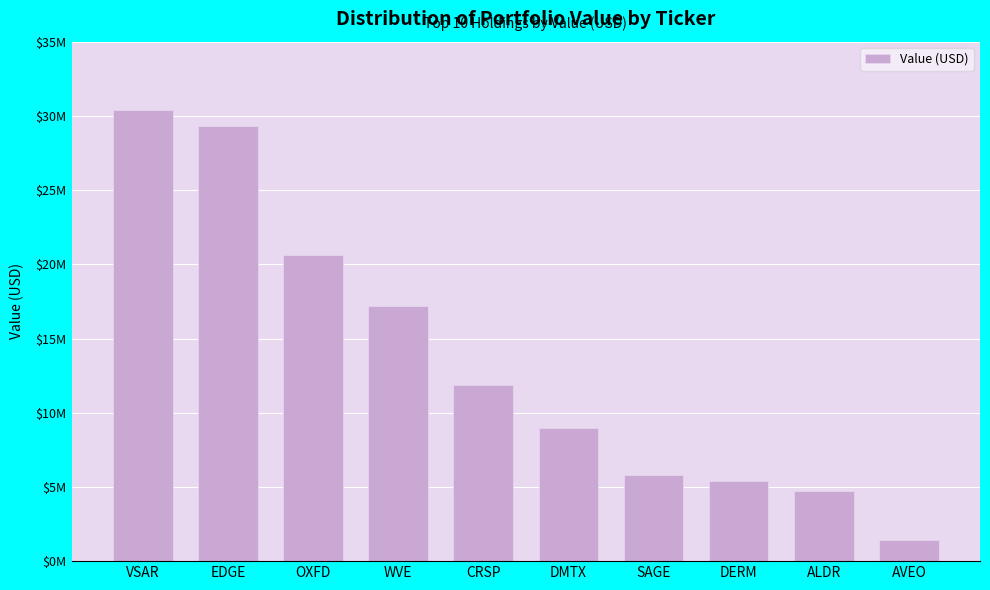

Rank the categories by value from highest to lowest.

VSAR, EDGE, OXFD, WVE, CRSP, DMTX, SAGE, DERM, ALDR, AVEO